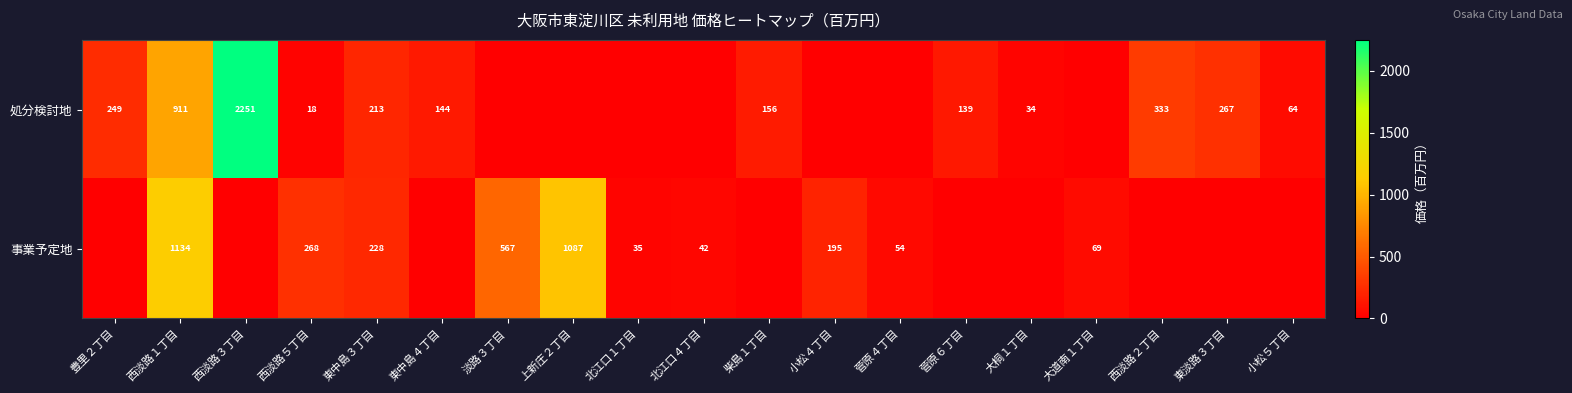

What is the total value across all series at 北江口１丁目?

34.6